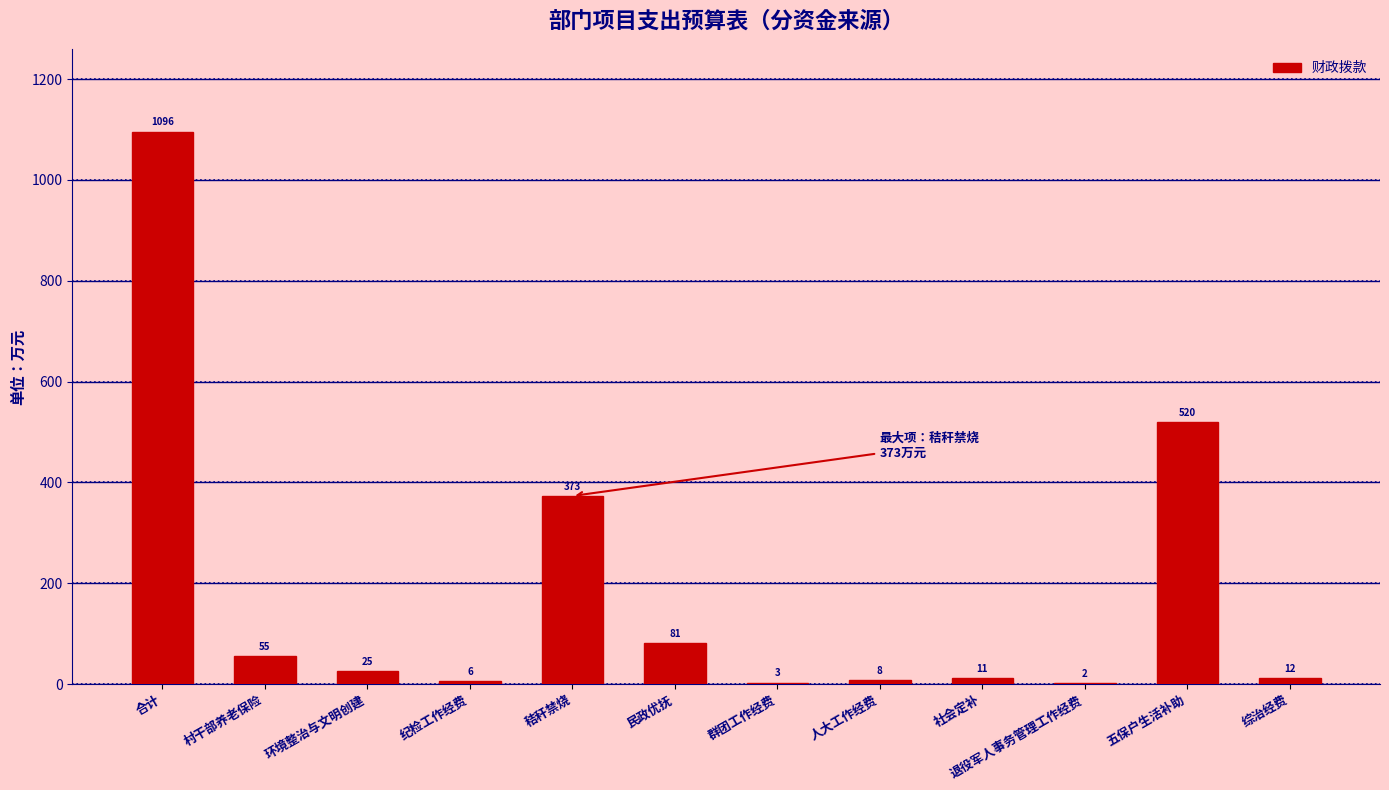

The value at 秸秆禁烧 is 503. True or false?

False